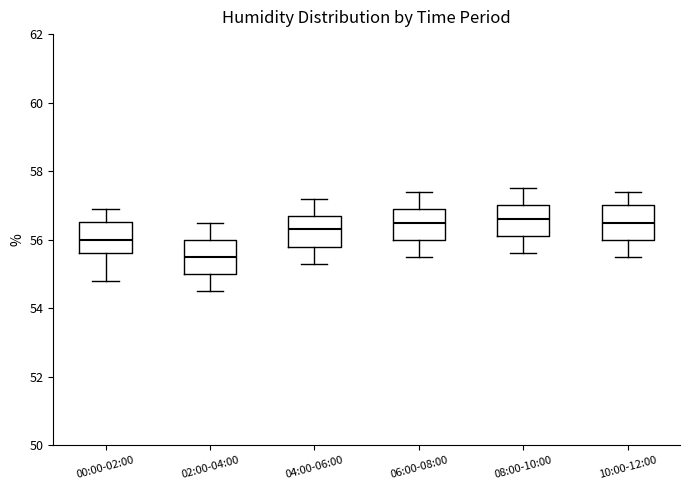

Reading left to right, transcribe this box plot: for each box, give where its median line is, the range the box spans, and where its two whiskers end, as read against the y-axis. The values are not printed on the chart, so give them approximately, as read against the axis.

00:00-02:00: median 56.0, box 55.6 to 56.6, whiskers 54.8 to 57.0
02:00-04:00: median 55.6, box 55.0 to 56.0, whiskers 54.6 to 56.6
04:00-06:00: median 56.4, box 55.8 to 56.8, whiskers 55.4 to 57.2
06:00-08:00: median 56.6, box 56.0 to 57.0, whiskers 55.6 to 57.4
08:00-10:00: median 56.6, box 56.2 to 57.0, whiskers 55.6 to 57.6
10:00-12:00: median 56.6, box 56.0 to 57.0, whiskers 55.6 to 57.4